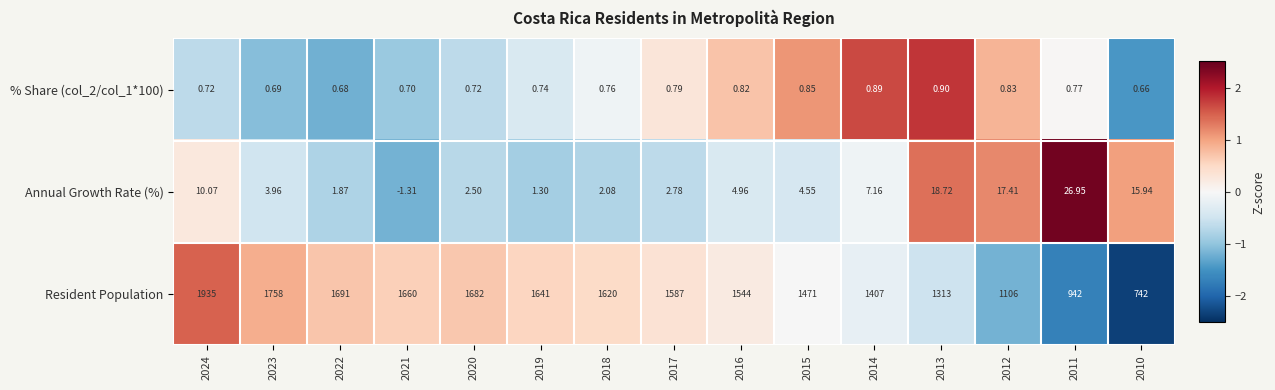

How many values in Annual Growth Rate (%) are above zero?

14